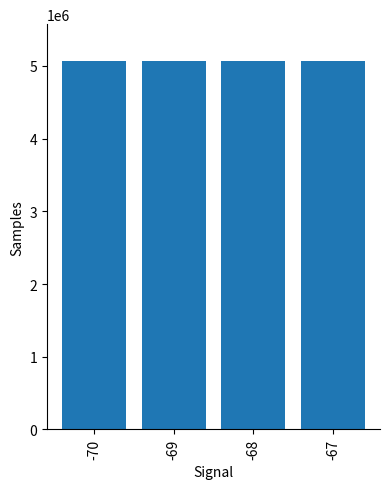

The chart shows a value of 5066955 at -69. True or false?

True